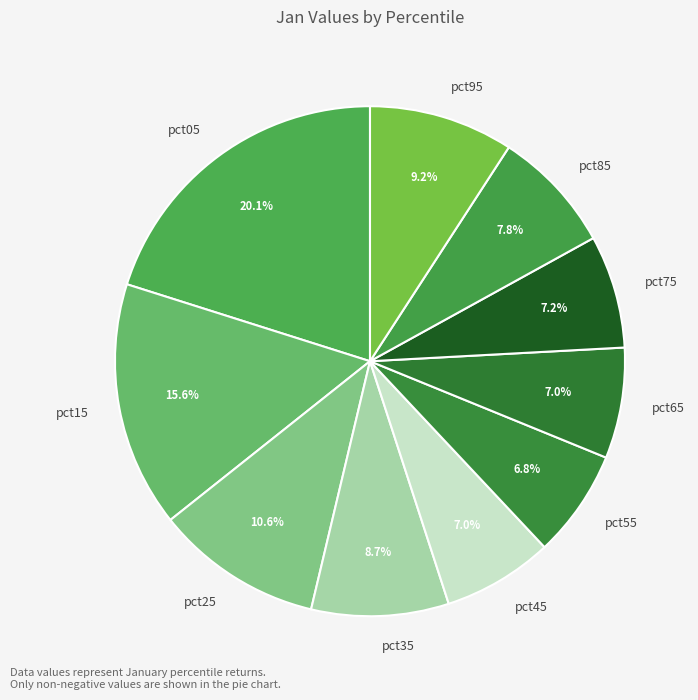

How many segments does this pie chart have?

10